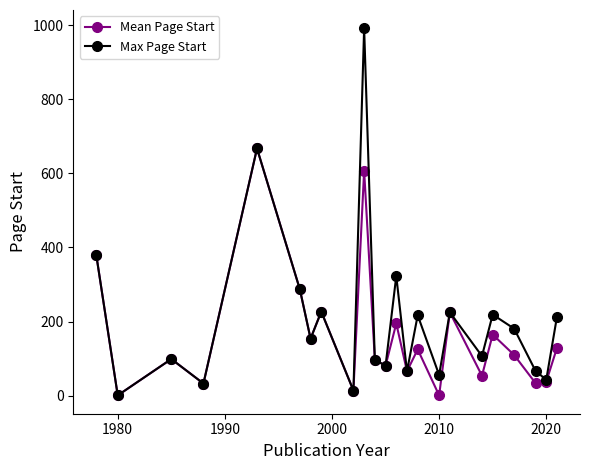

True or false: Mean Page Start has more than 2 points higher than both neighbors.

True